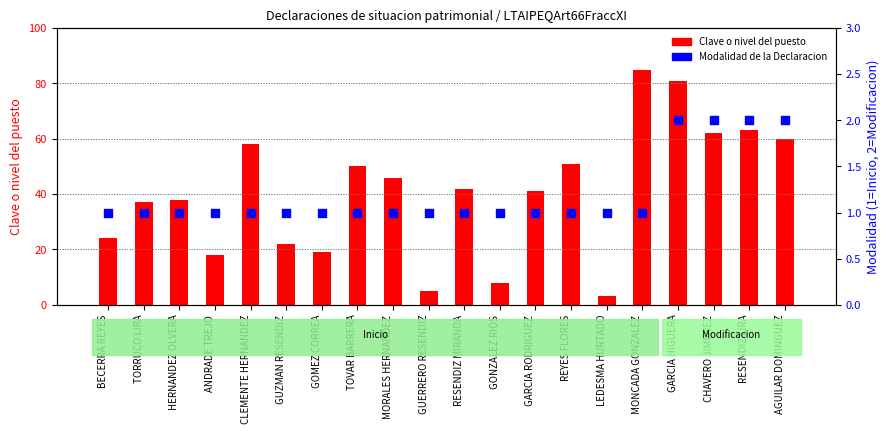

Which series reaches the maximum Y coordinate?

Clave o nivel del puesto